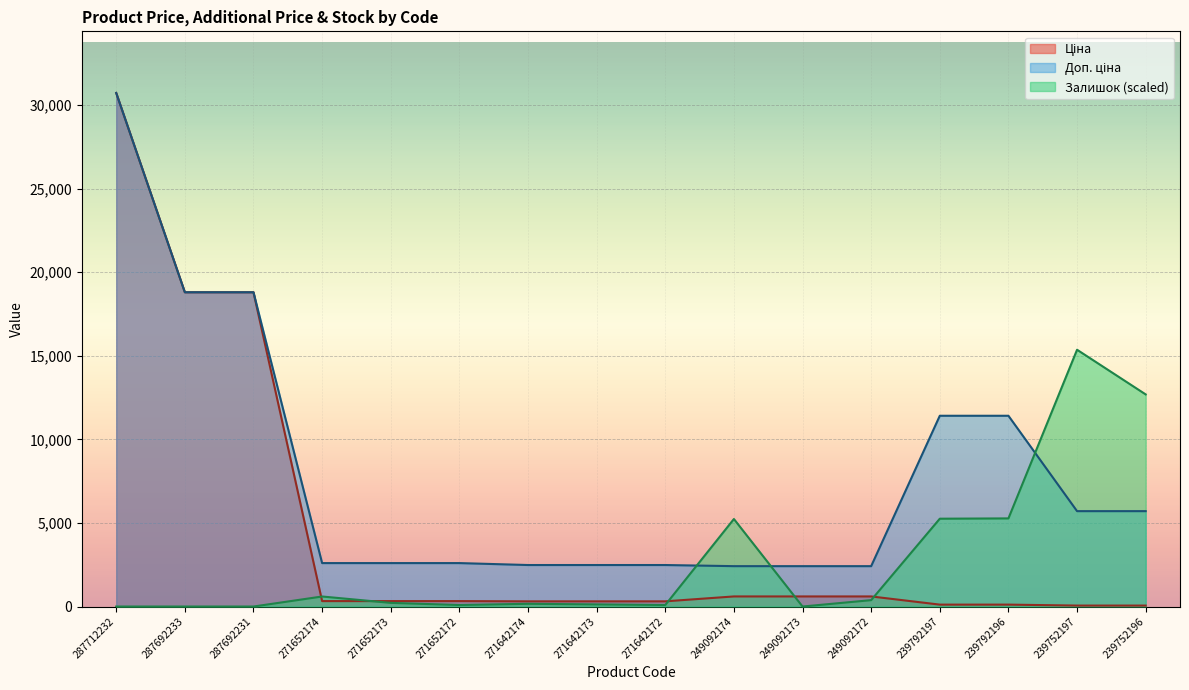

Reading left to right, transcribe all the data shown in this chart.

Ціна: 287712232=30717.1	287692233=18796.8	287692231=18796.8	271652174=324.8	271652173=324.8	271652172=324.8	271642174=310.3	271642173=310.3	271642172=310.3	249092174=603.7	249092173=603.7	249092172=603.7	239792197=114.1	239792196=114.1	239752197=57.0	239752196=57.0
Доп. ціна: 287712232=30717.1	287692233=18796.8	287692231=18796.8	271652174=2598.3	271652173=2598.3	271652172=2598.3	271642174=2482.4	271642173=2482.4	271642172=2482.4	249092174=2414.8	249092173=2414.8	249092172=2414.8	239792197=11410.0	239792196=11410.0	239752197=5705.0	239752196=5705.0
Залишок: 287712232=0.0	287692233=0.0	287692231=0.0	271652174=599.8	271652173=218.1	271652172=90.9	271642174=163.6	271642173=127.2	271642172=90.9	249092174=5234.6	249092173=0.0	249092172=381.7	239792197=5252.8	239792196=5271.0	239752197=15358.6	239752196=12686.7